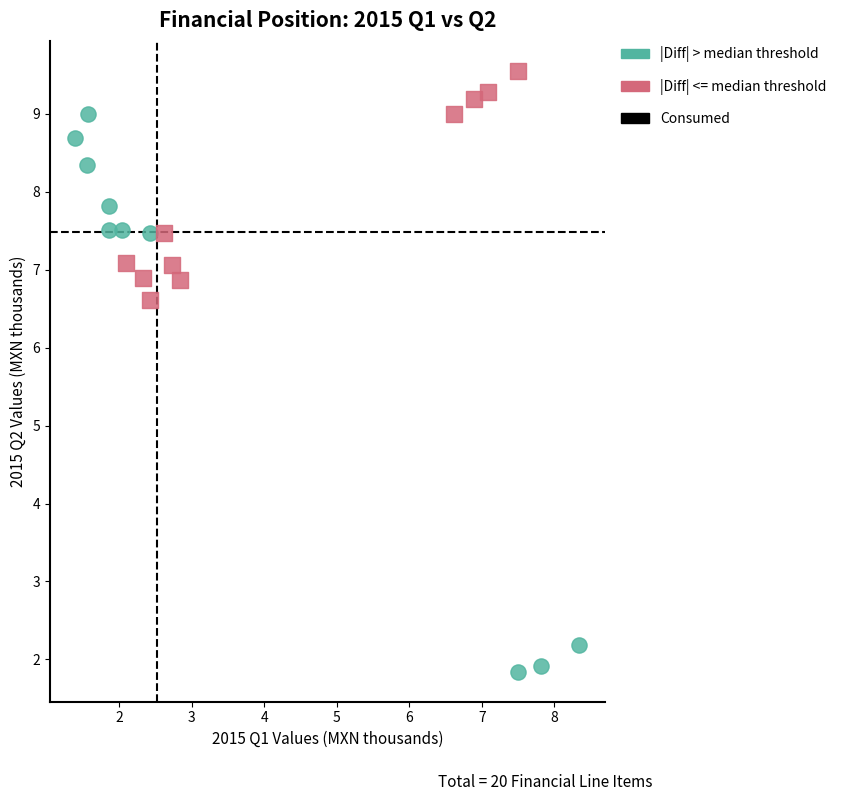

Which series has the widest spread of Y values?

|Diff| > median threshold